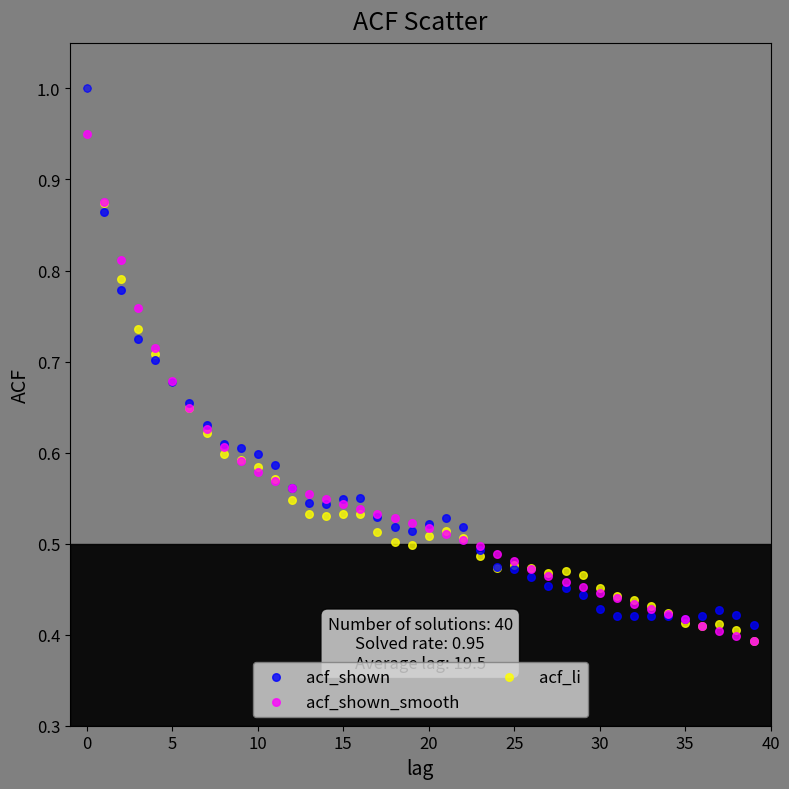

What are all the series names shown in the legend?

acf_shown, acf_shown_smooth, acf_li